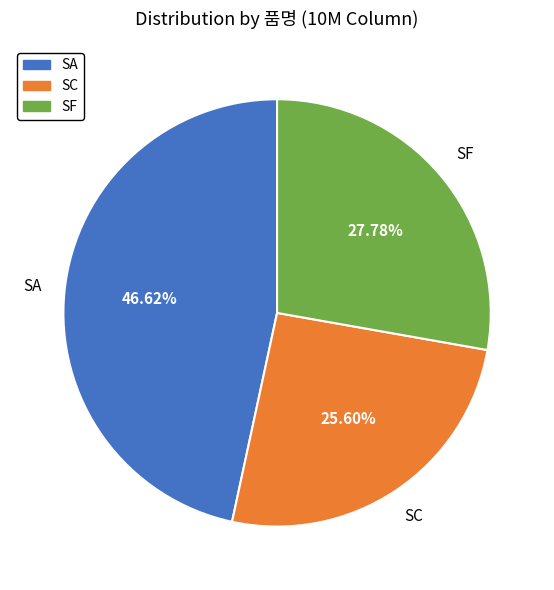

Is there a majority slice in this chart?

No